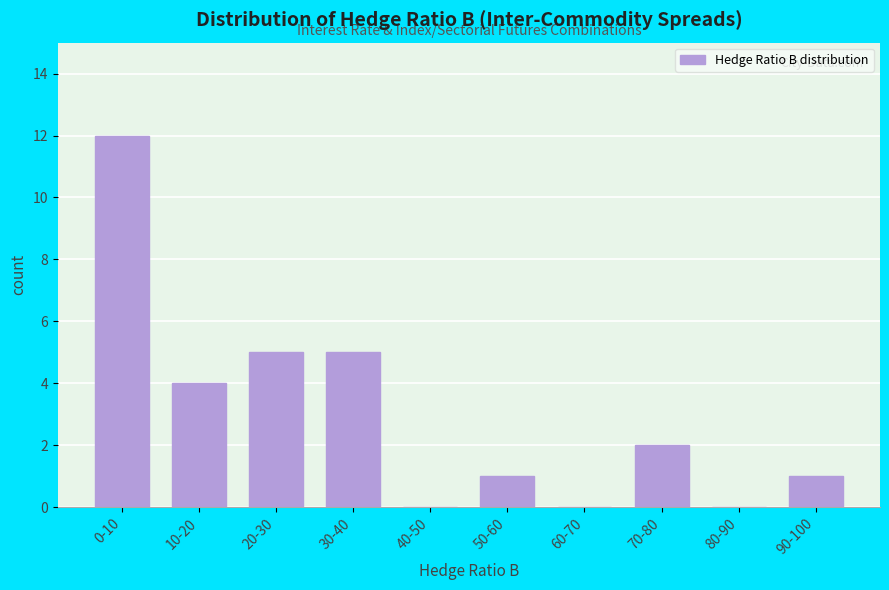

Reading left to right, list all the values displayed in this chart.

0-10=12	10-20=4	20-30=5	30-40=5	40-50=0	50-60=1	60-70=0	70-80=2	80-90=0	90-100=1